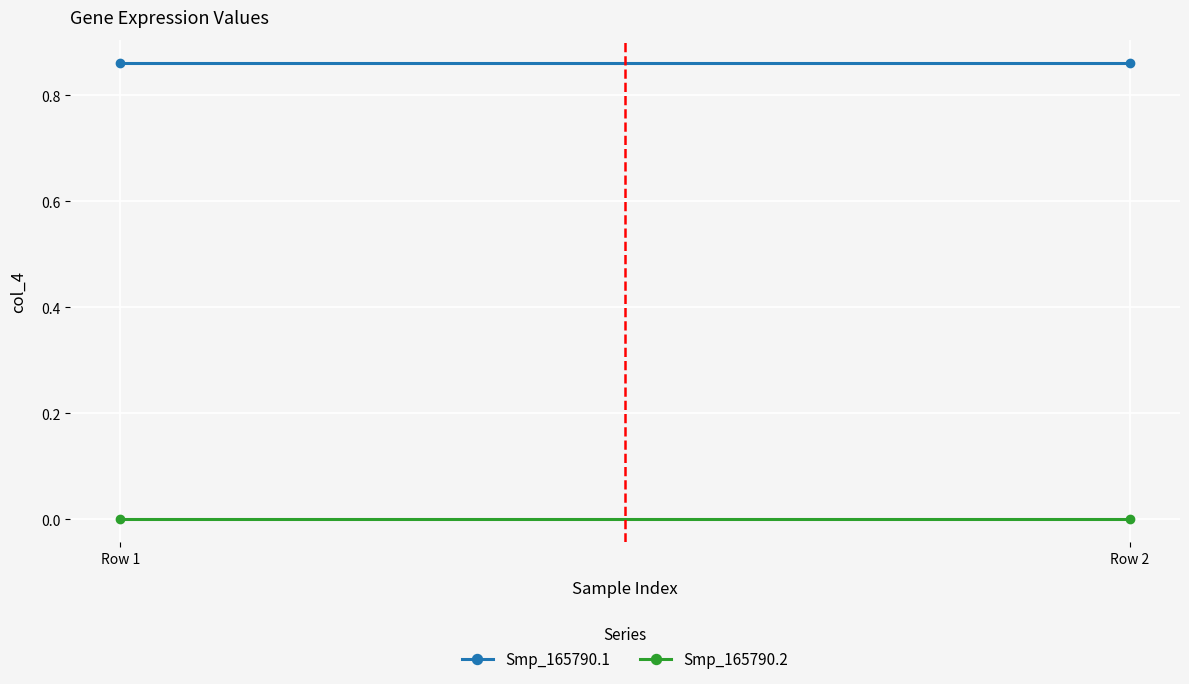

Reading left to right, extract all data points from this chart.

Smp_165790.1: 0.9	0.9
Smp_165790.2: 0.0	0.0